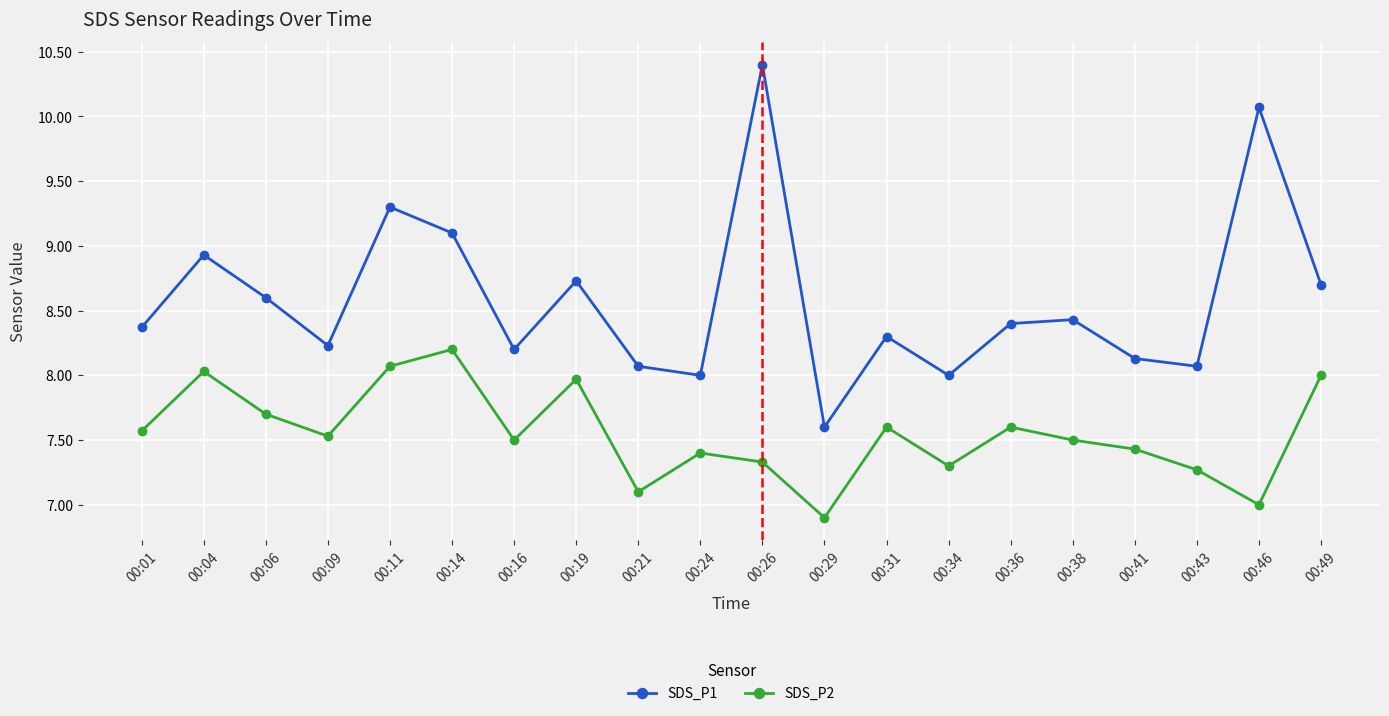

How many lines are shown in the chart?

2